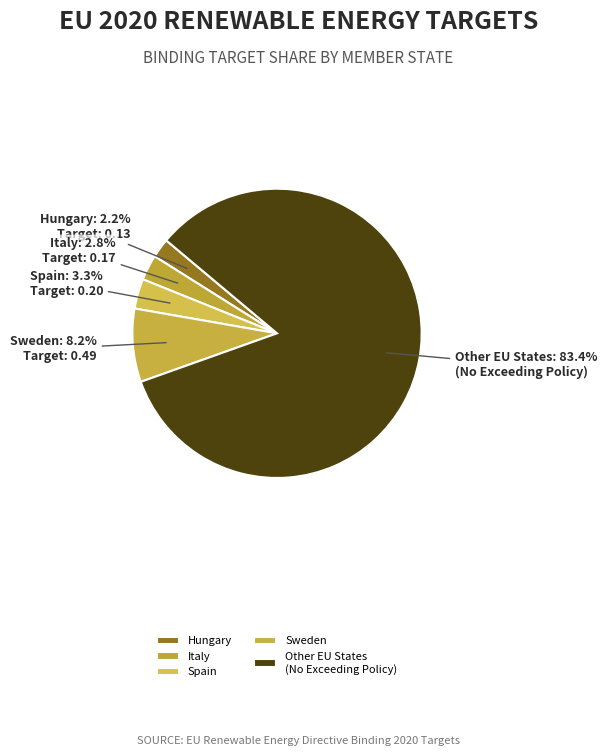

To the nearest percent, what is the difference between the largest and smallest slice percentages?

81%